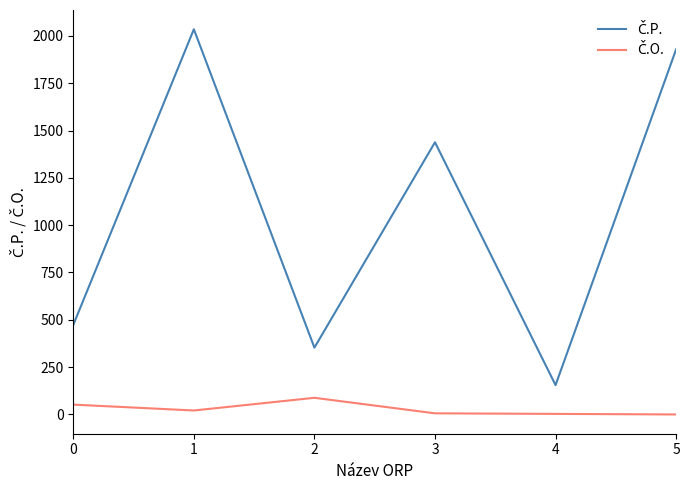

What is the maximum value shown in the chart?

2035